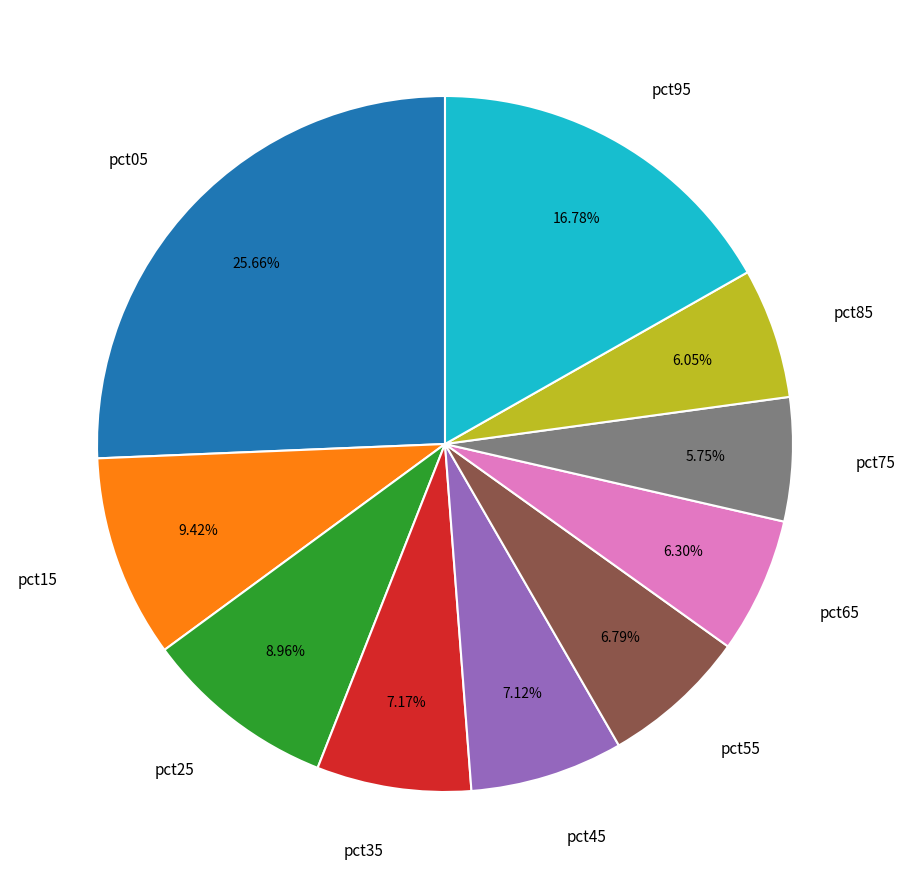

Count the number of slices in the pie.

10